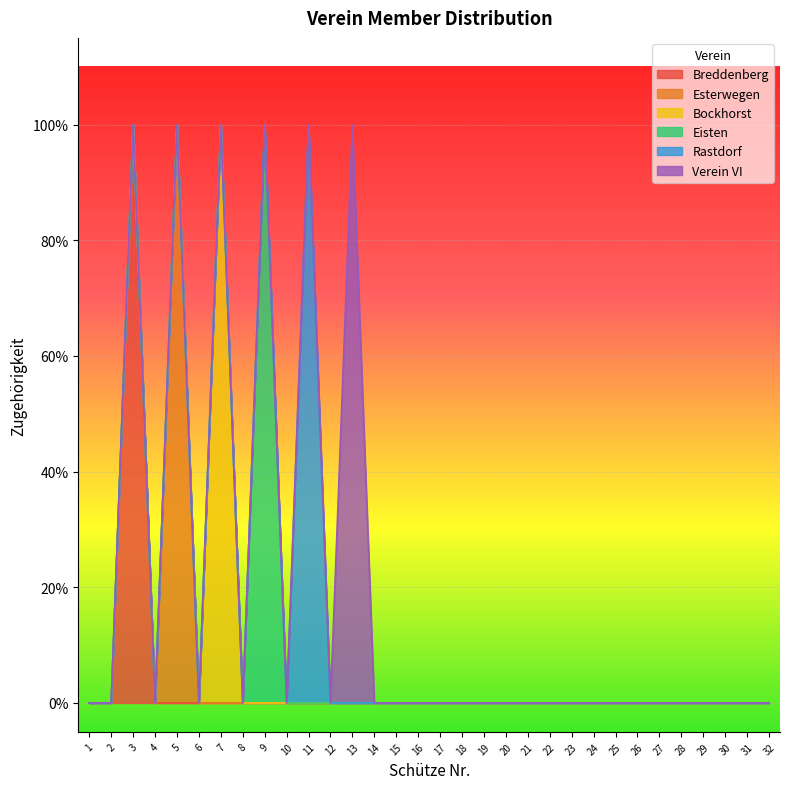

What are all the series names shown in the legend?

Breddenberg, Esterwegen, Bockhorst, Eisten, Rastdorf, Verein VI